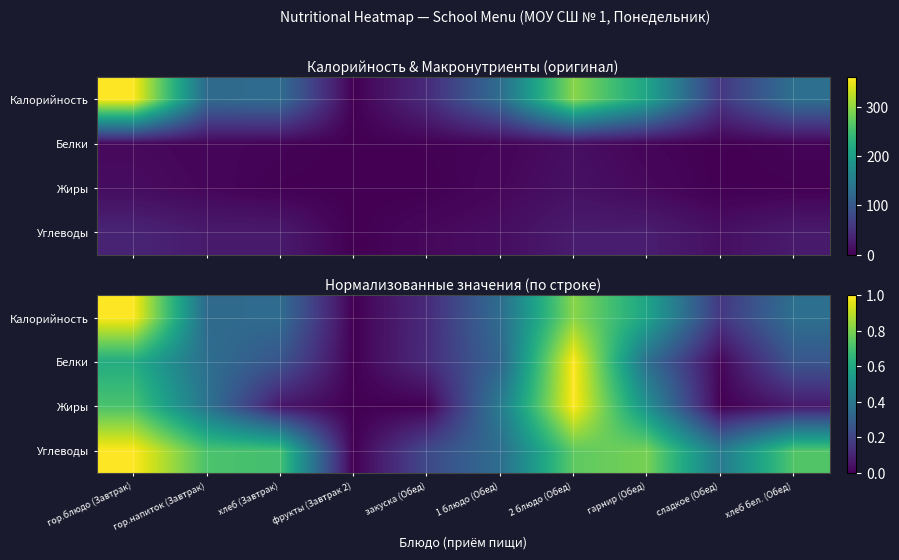

What is the spread (max minus min) of values at хлеб (Завтрак)?

0.6